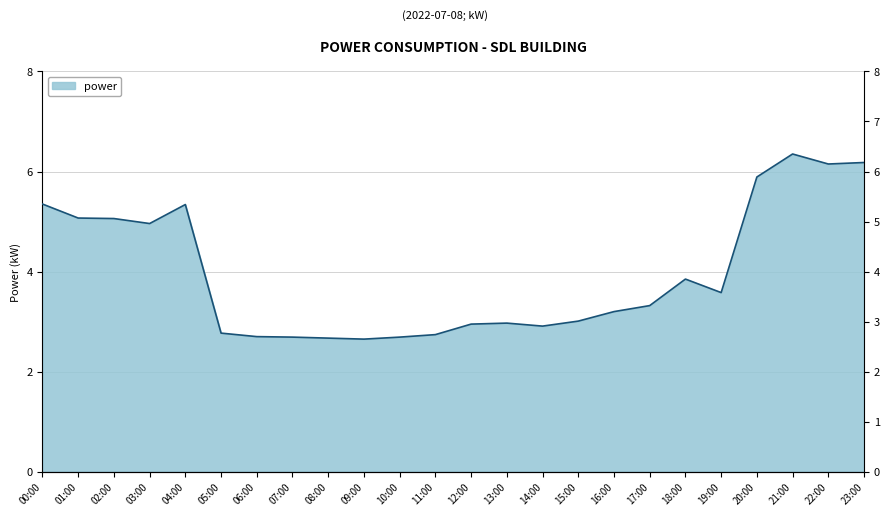

The chart shows a value of 1.6 at 01:00. True or false?

False